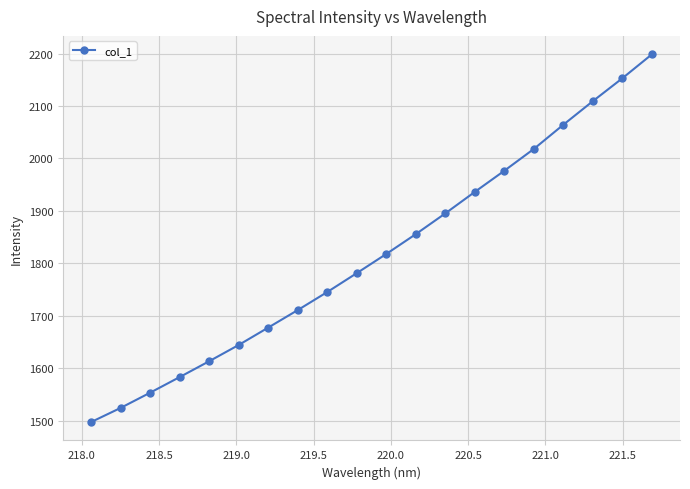

What is the value of the 8th point from the left?

1710.9